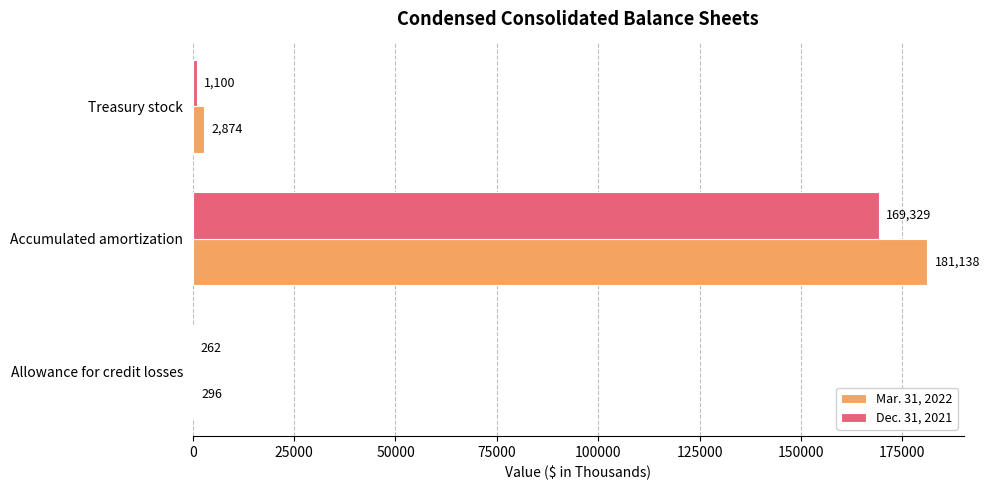

Between Allowance for credit losses and Accumulated amortization, which series saw the biggest shift?

Mar. 31, 2022